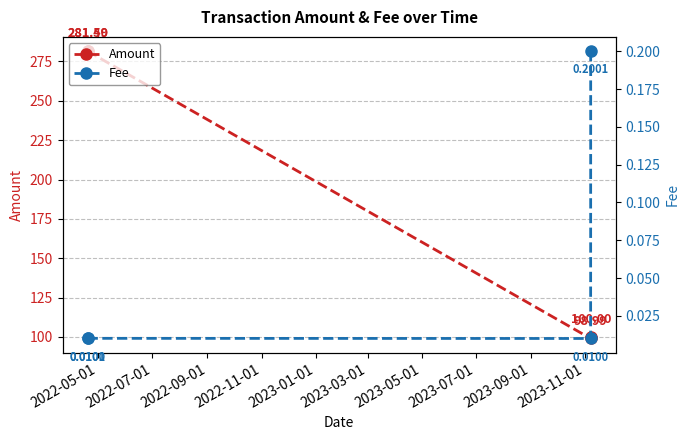

What is the difference between the second highest and minimum values in the Amount series?

182.5